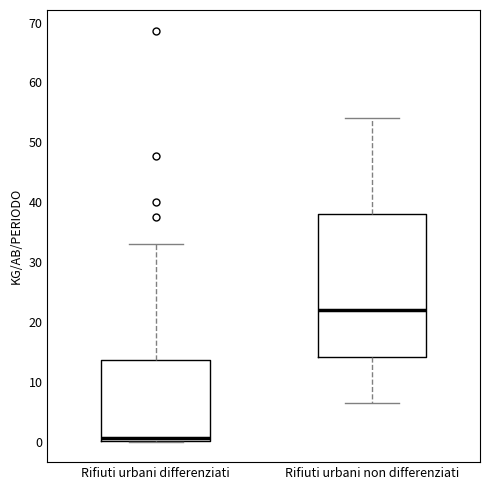

Which box's median line is the highest?

Rifiuti urbani non differenziati